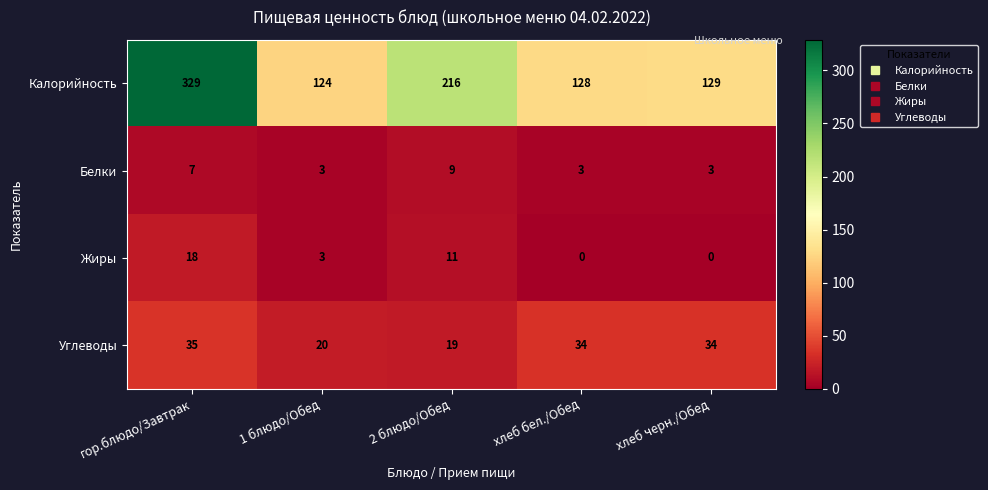

What is the spread (max minus min) of values at 1 блюдо/Обед?

121